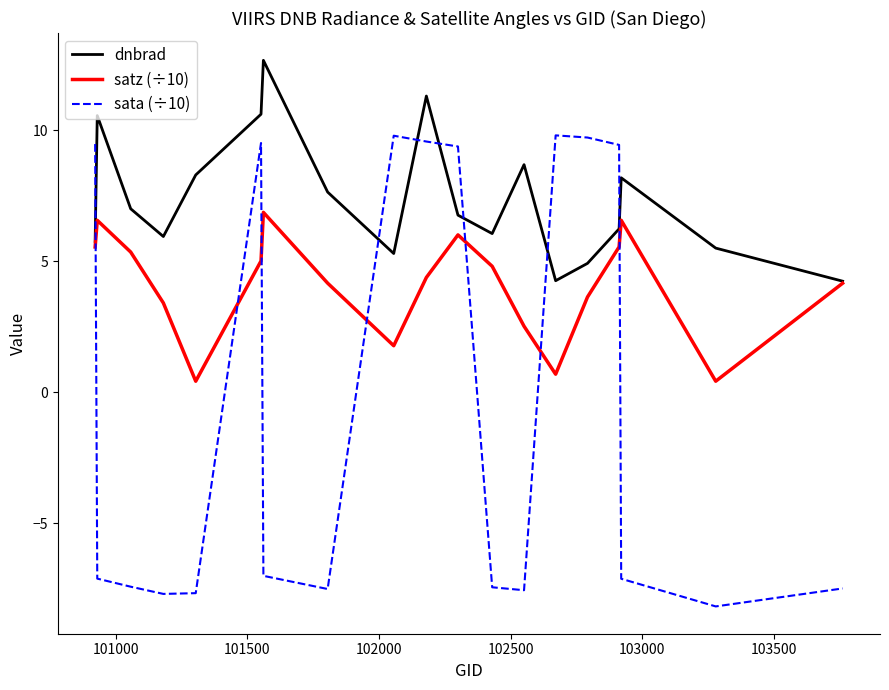

Does the chart have visible grid lines?

No